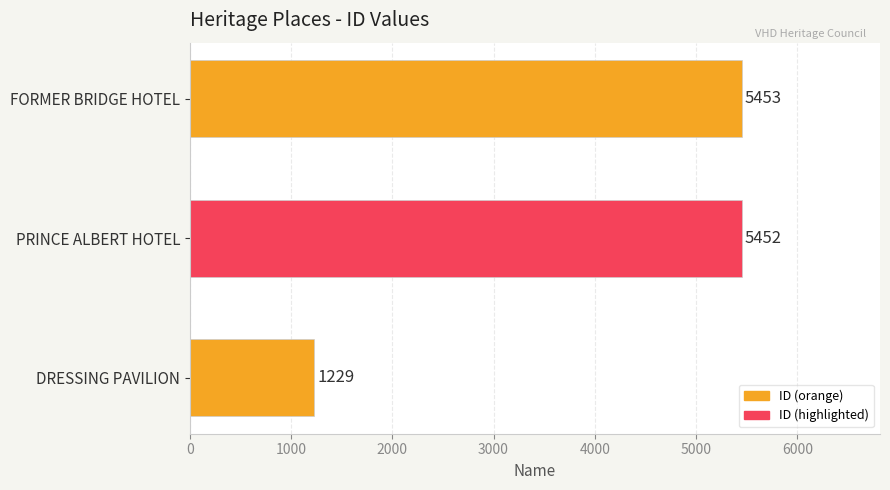

At which category does the chart reach its peak across all series?

FORMER BRIDGE HOTEL